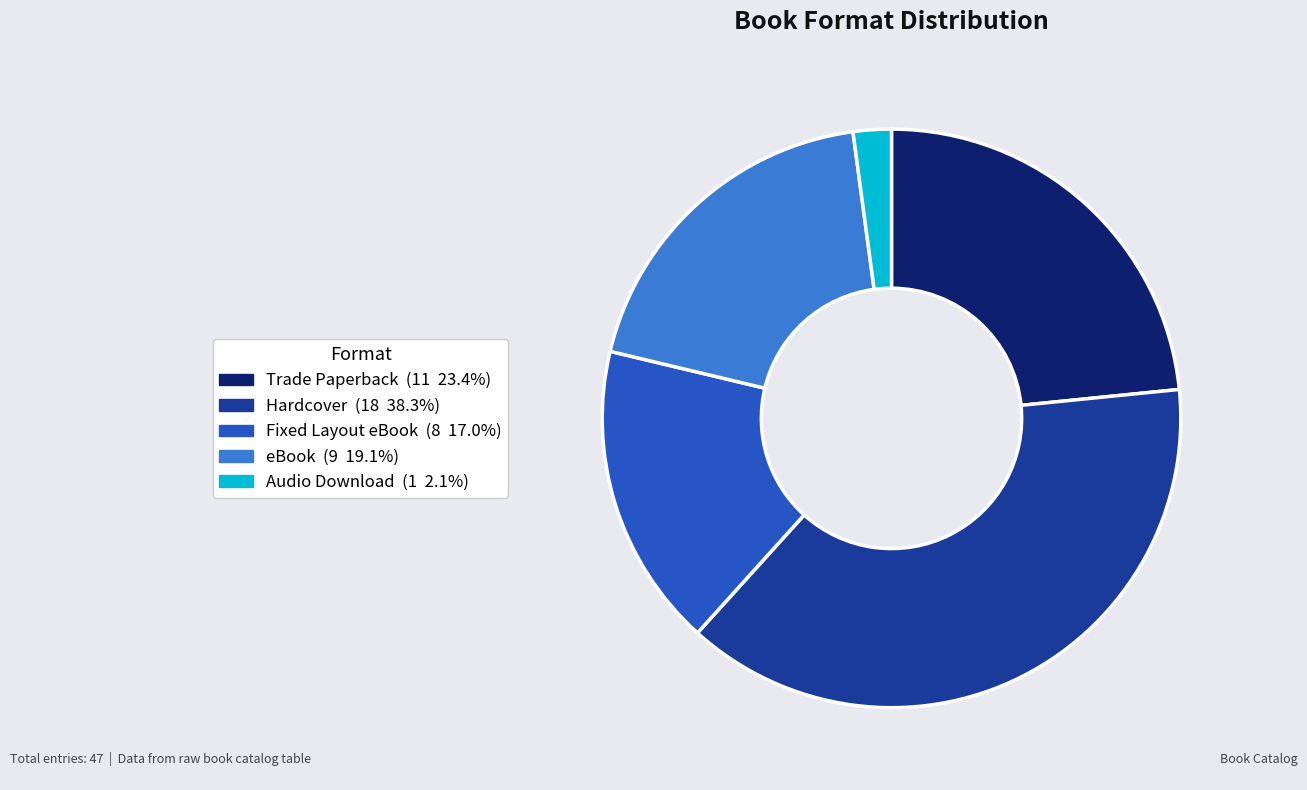

Does any single category account for the majority?

No